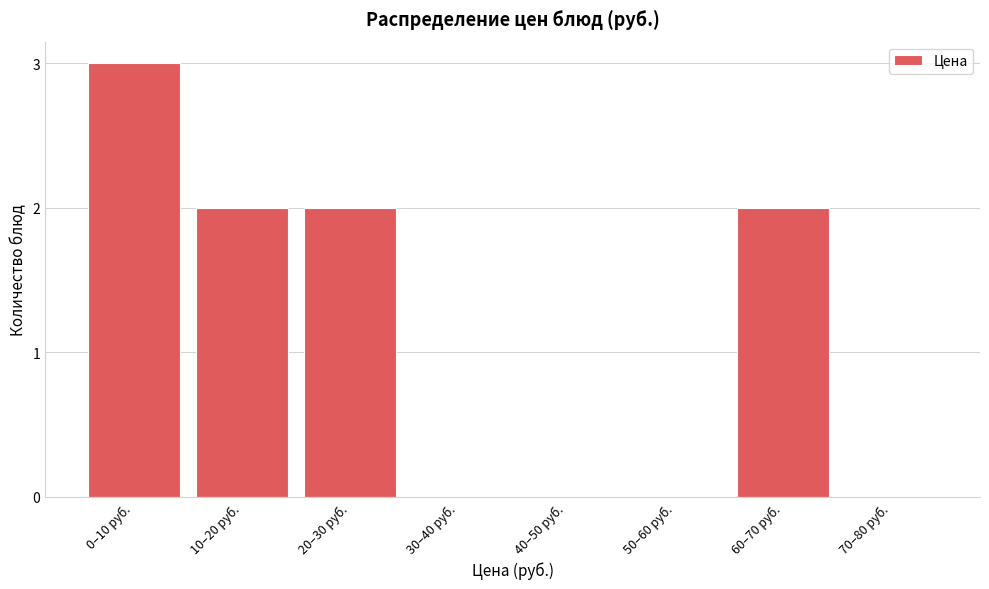

Reading left to right, transcribe all the data shown in this chart.

0–10 руб.=3	10–20 руб.=2	20–30 руб.=2	30–40 руб.=0	40–50 руб.=0	50–60 руб.=0	60–70 руб.=2	70–80 руб.=0